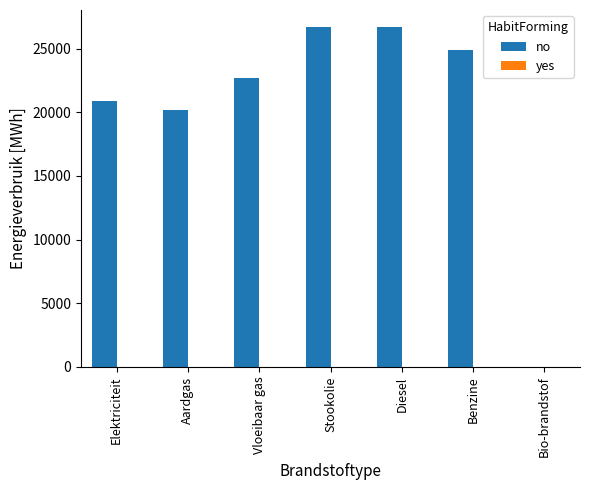

True or false: the data shows 26700.0 at Stookolie.

True